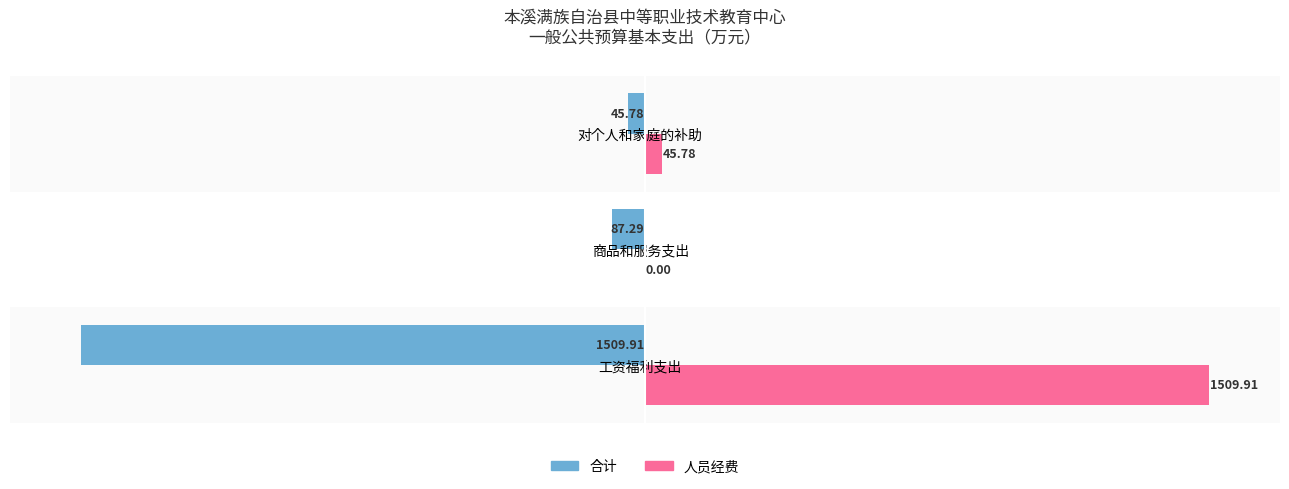

Which category has the highest value in the 人员经费 series?

工资福利支出